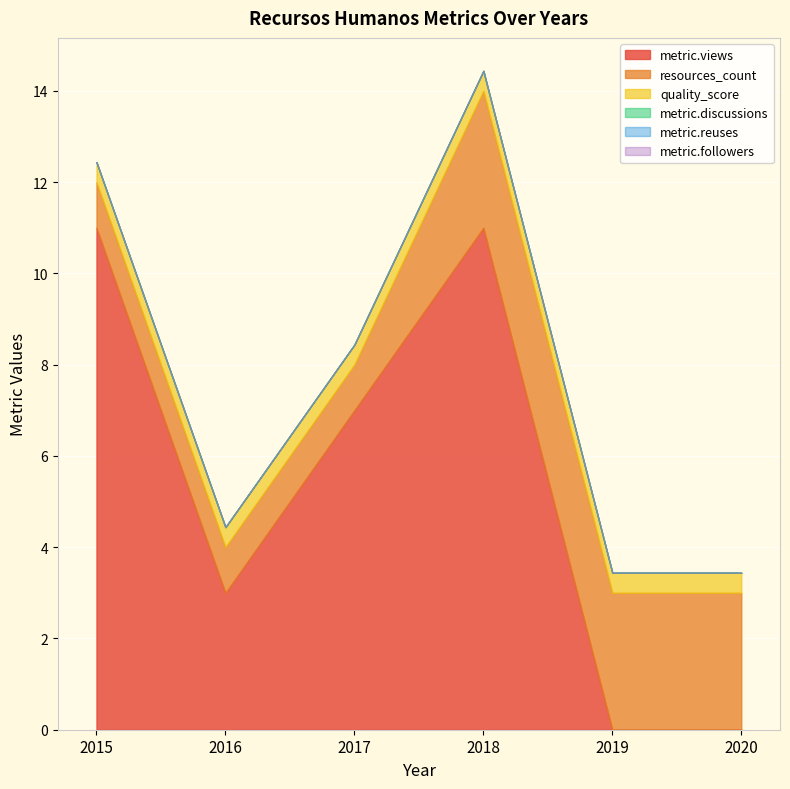

Between 2016 and 2018, which is larger?

2018